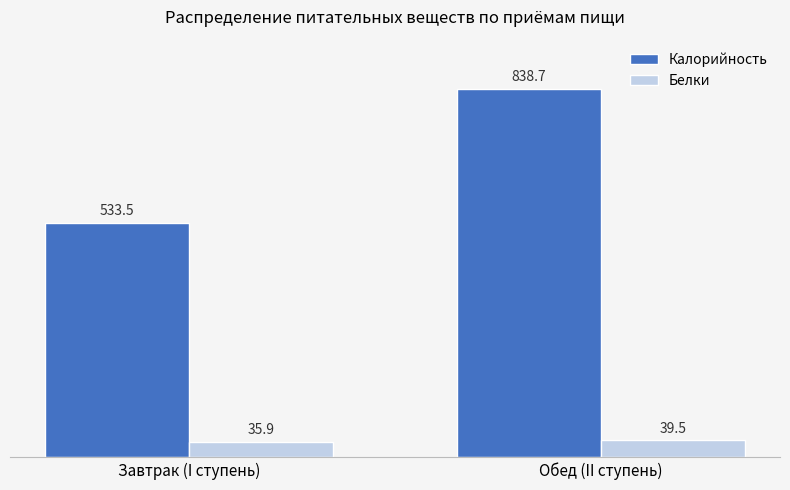

Reading left to right, extract all data points from this chart.

Калорийность: Завтрак (I ступень)=533.5	Обед (II ступень)=838.7
Белки: Завтрак (I ступень)=35.9	Обед (II ступень)=39.5